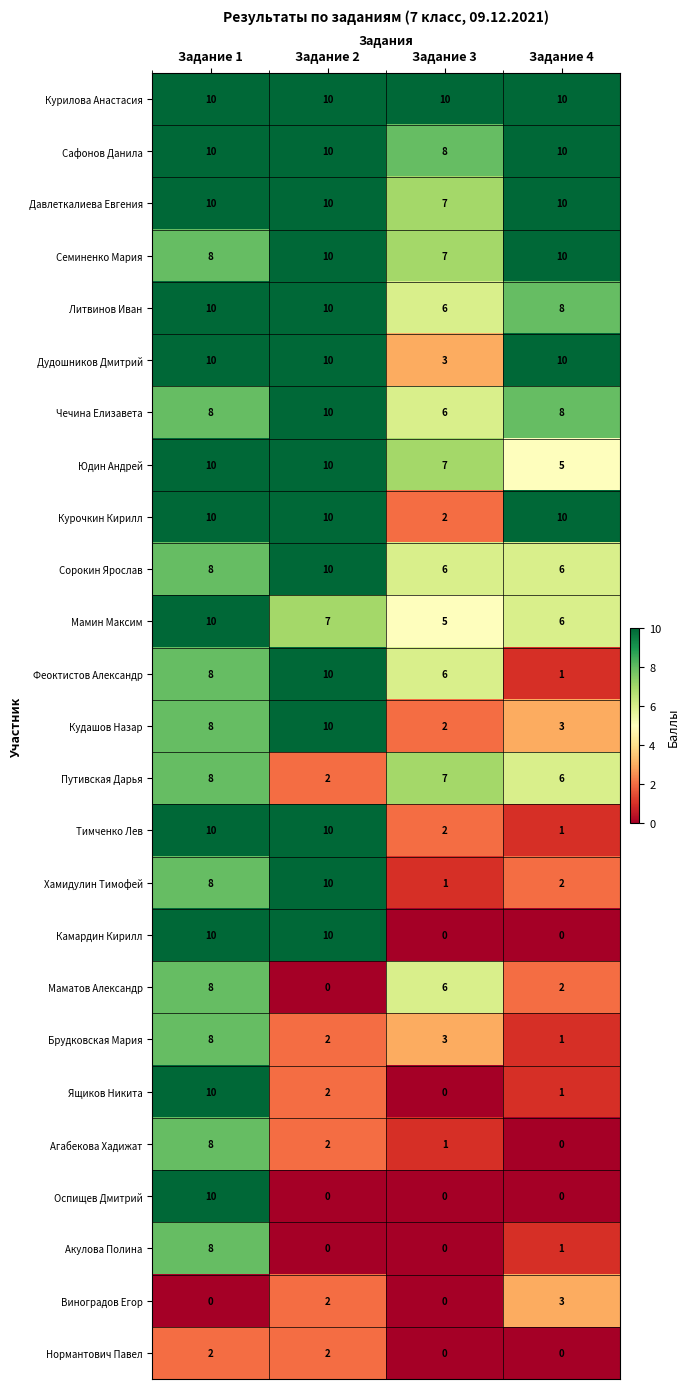

At how many categories does at least one series exceed 5?

4